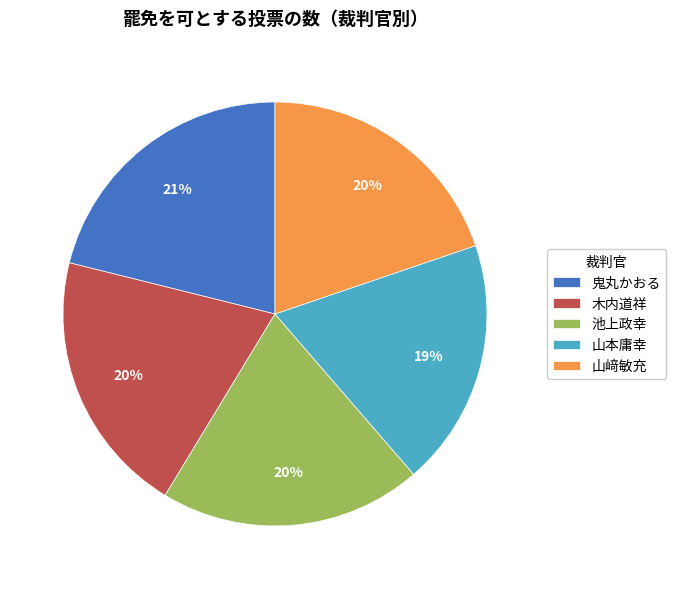

Does 池上政幸 represent more than half of the total?

No